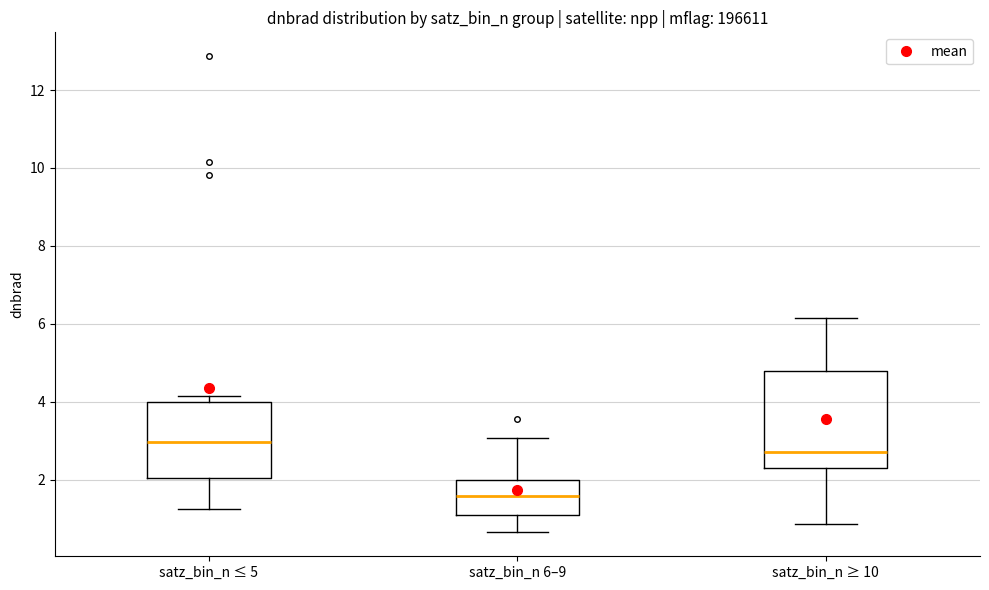

Which box has the lowest median line?

satz_bin_n 6–9